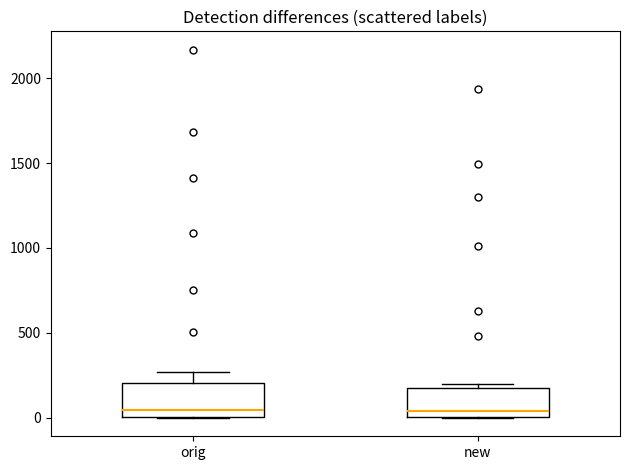

Reading left to right, transcribe this box plot: for each box, give where its median line is, the range the box spans, and where its two whiskers end, as read against the y-axis. The values are not printed on the chart, so give them approximately, as read against the axis.

orig: median 50, box 0 to 200, whiskers 0 to 250
new: median 50, box 0 to 200, whiskers 0 to 200 (just above the box's upper edge)